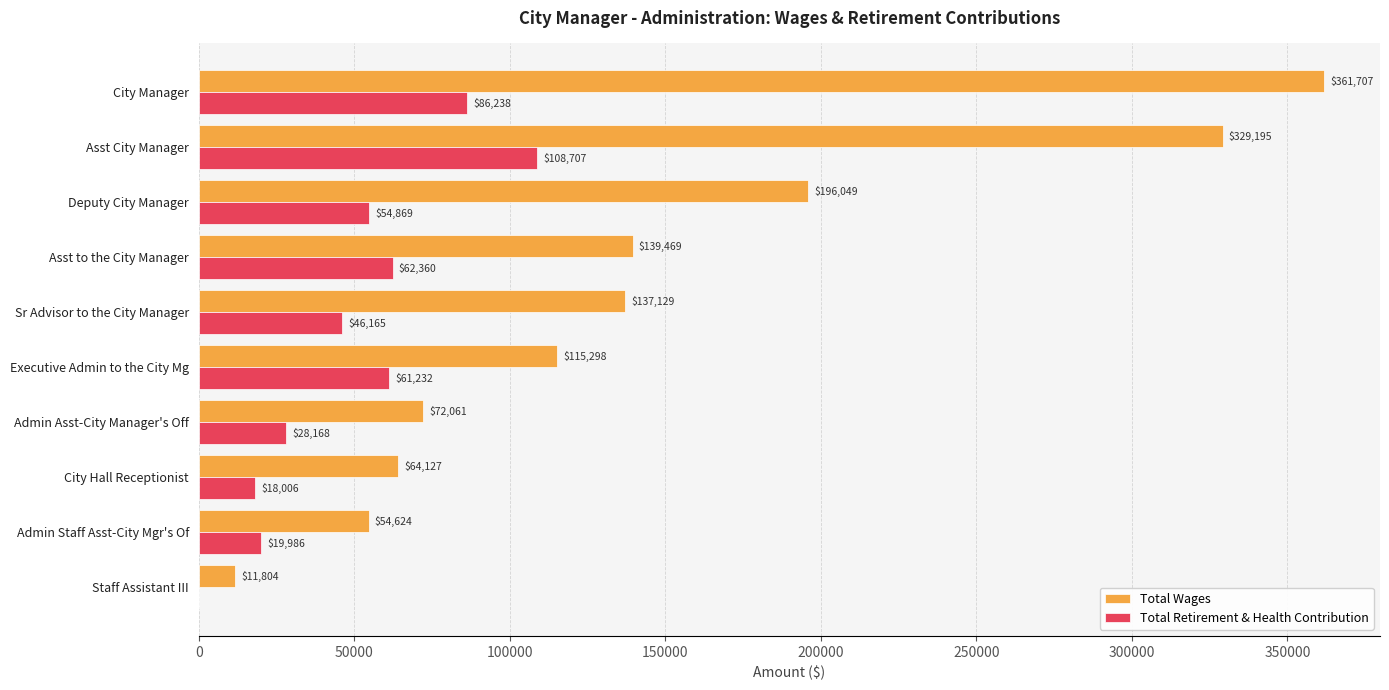

Is the value of Total Wages at City Hall Receptionist greater than the value of Total Retirement & Health Contribution at Deputy City Manager?

Yes